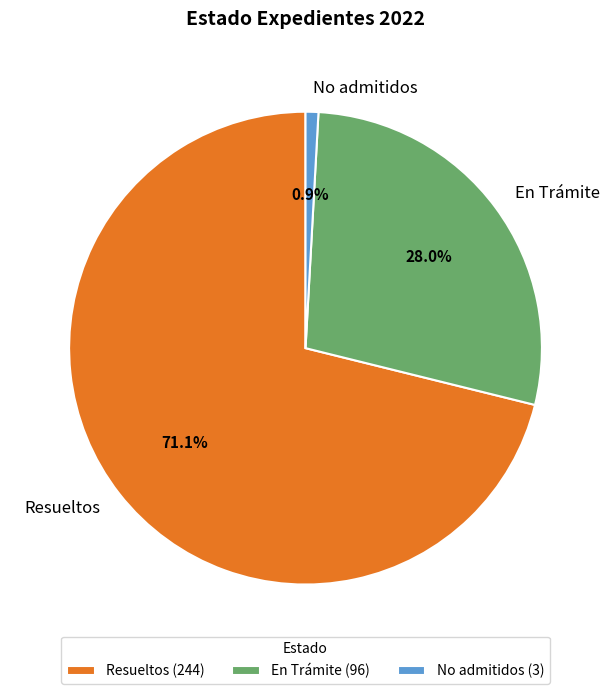

Is it true that Resueltos is 84% of the pie?

False